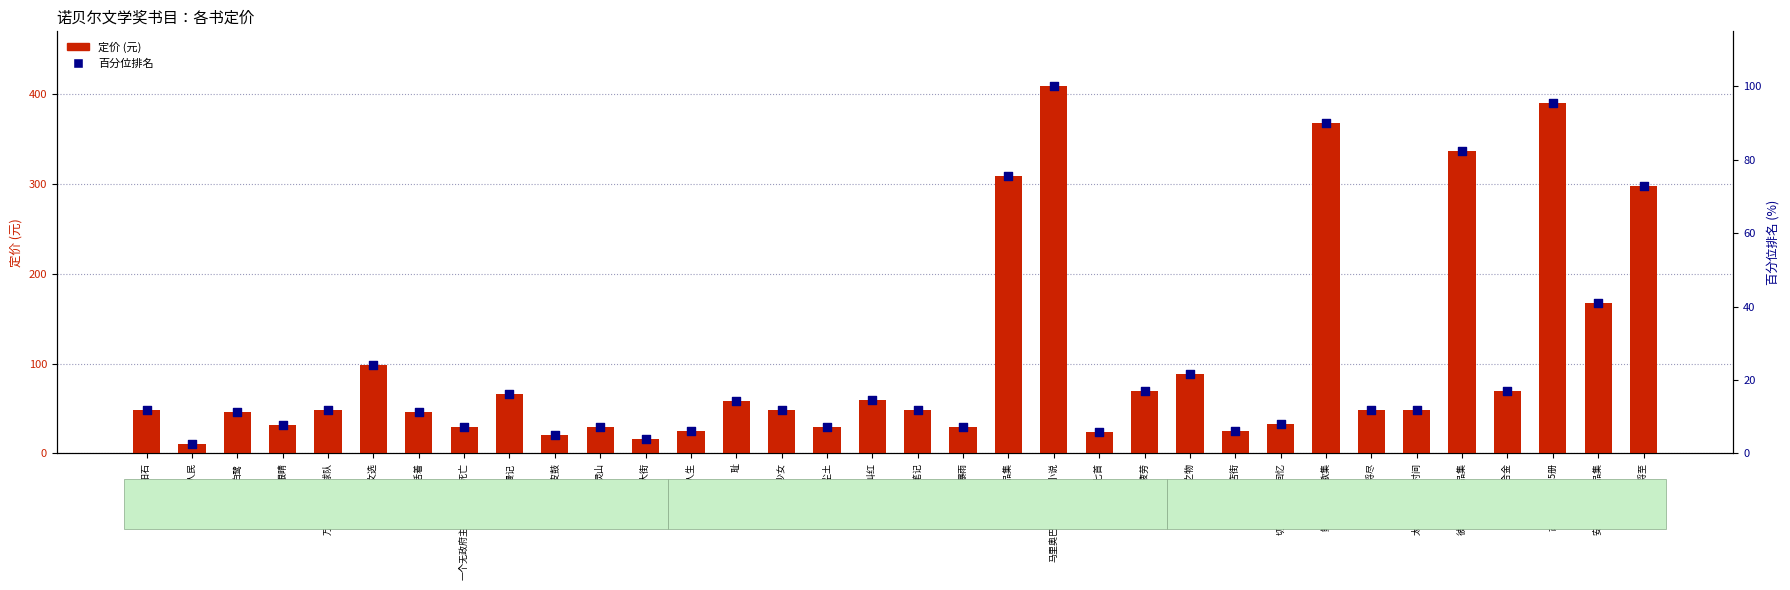

What are all the series names shown in the legend?

定价 (元), 百分位排名